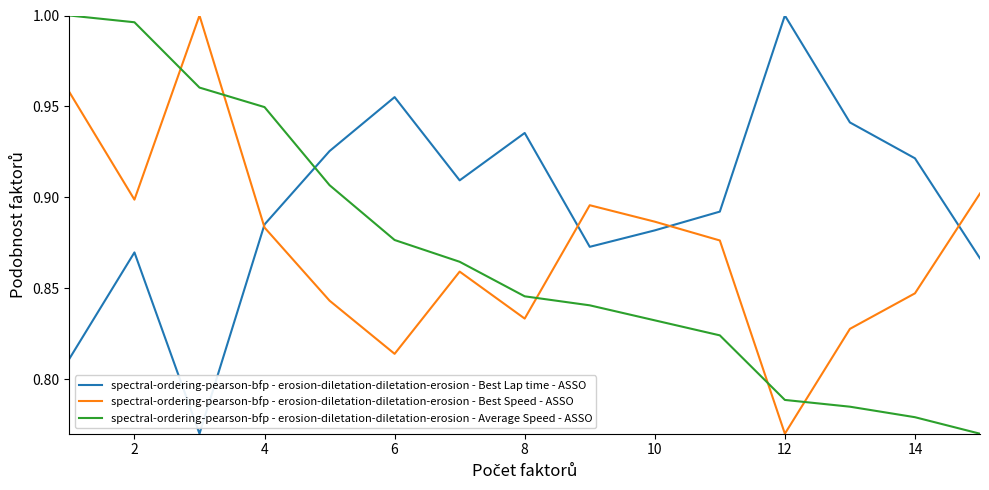

True or false: spectral-ordering-pearson-bfp - erosion-diletation-diletation-erosion - Average Speed - ASSO and spectral-ordering-pearson-bfp - erosion-diletation-diletation-erosion - Best Lap time - ASSO cross at least once.

True